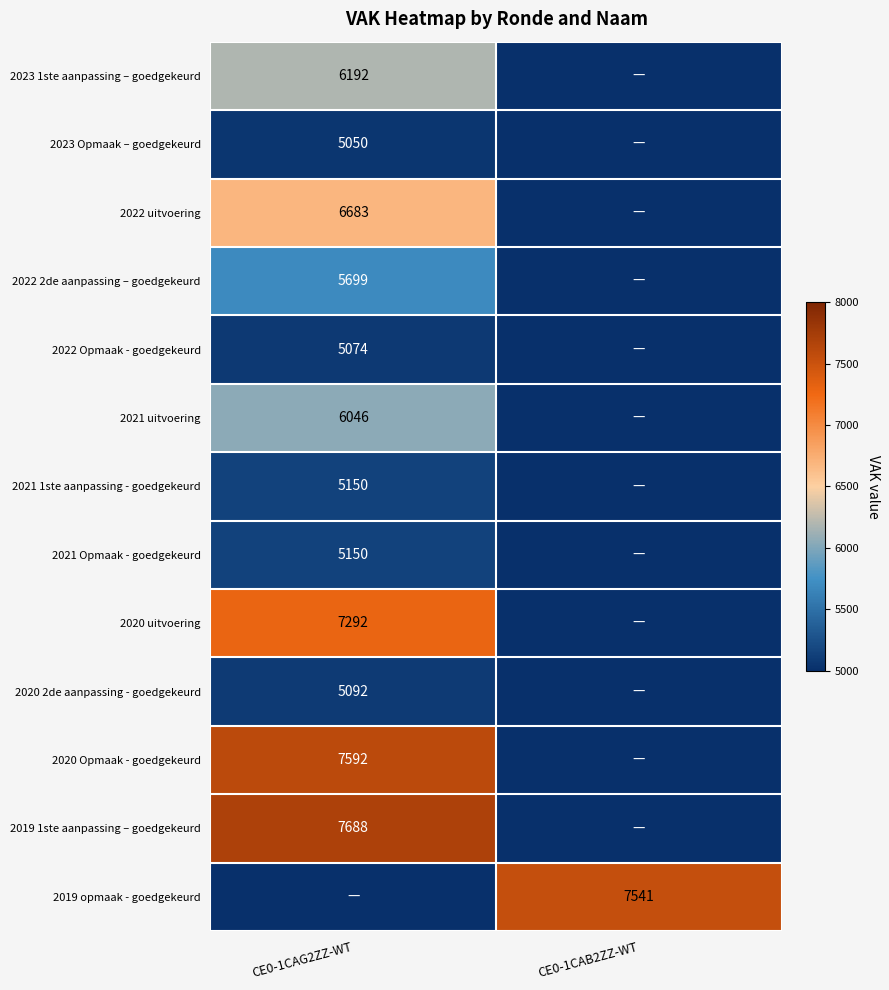

True or false: 2019 1ste aanpassing – goedgekeurd has a value of 3698 at CE0-1CAG2ZZ-WT.

False